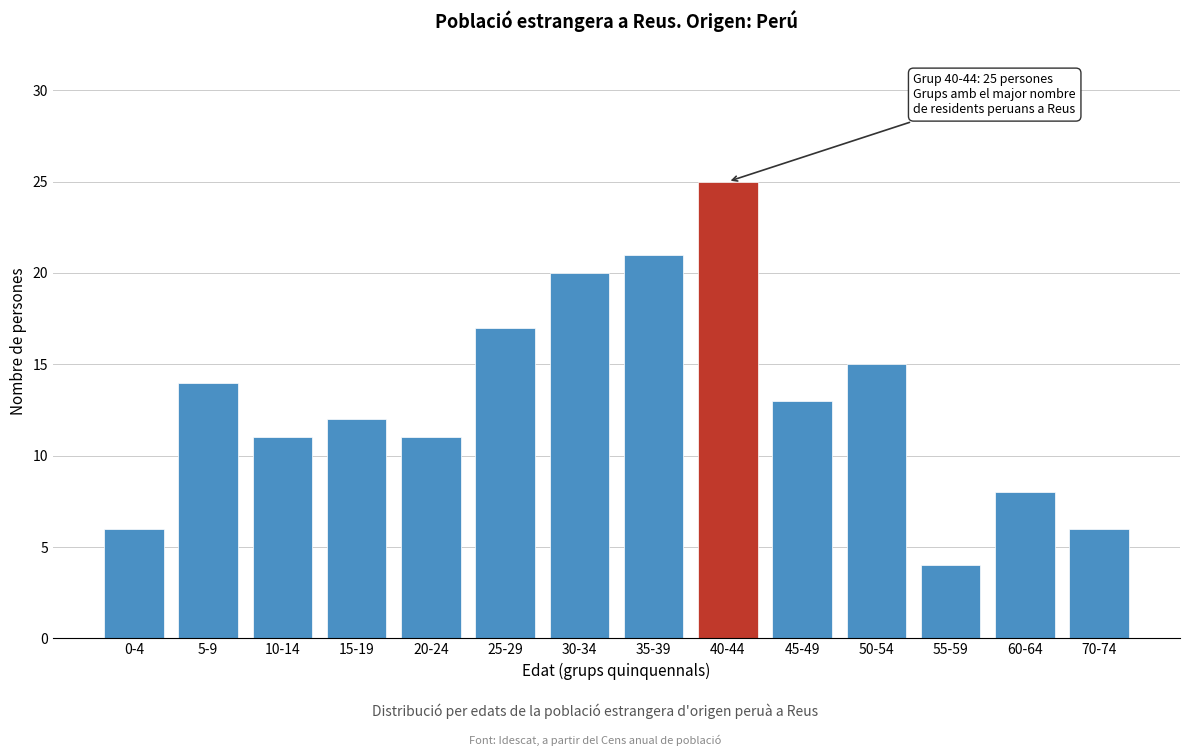

Reading left to right, what are all the values shown in this chart?

6	14	11	12	11	17	20	21	25	13	15	4	8	6